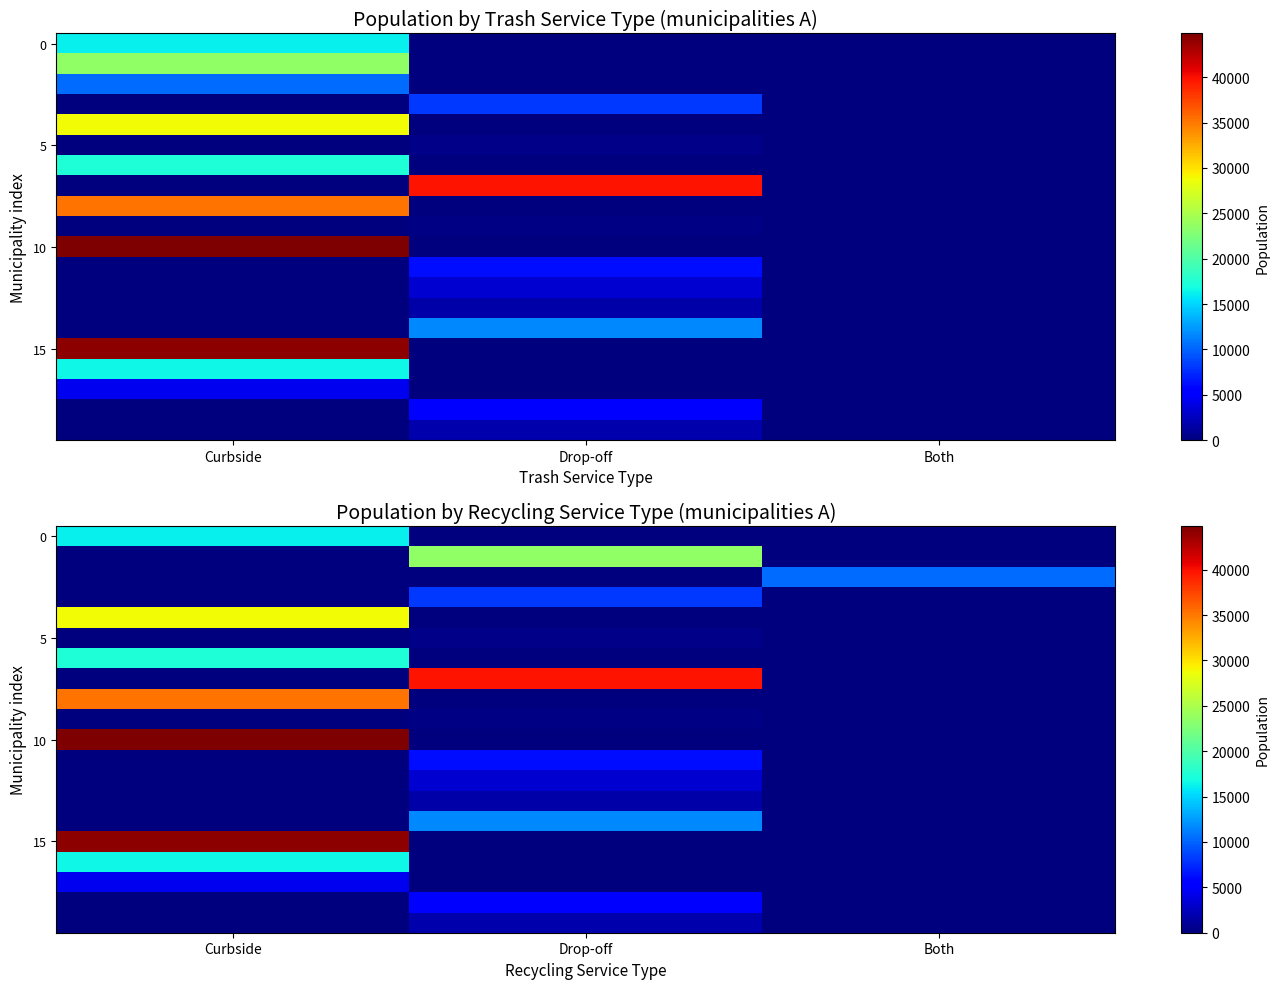

What is the maximum value shown in the chart?

44815